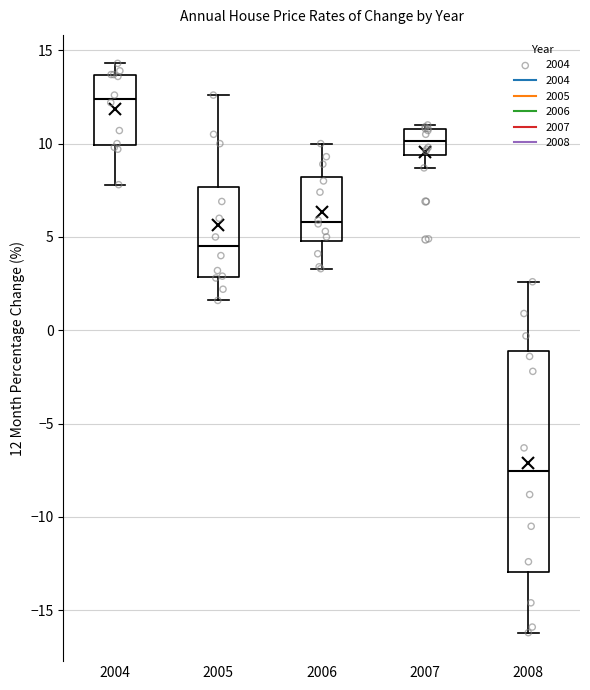

Comparing the boxes themselves (not the whiskers), which one is the tallest?

2008